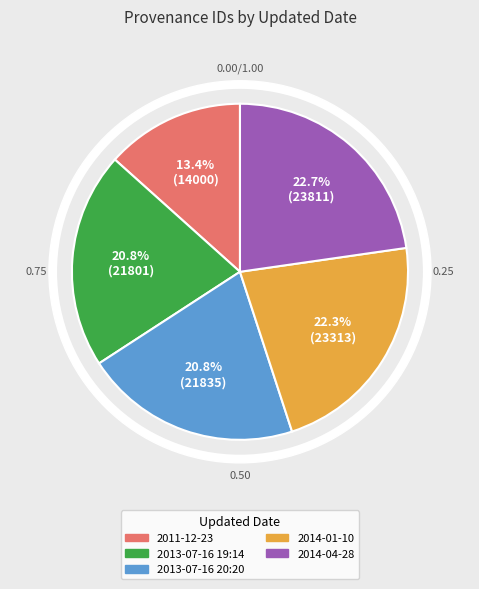

What is the largest slice in the pie chart?

2014-04-28